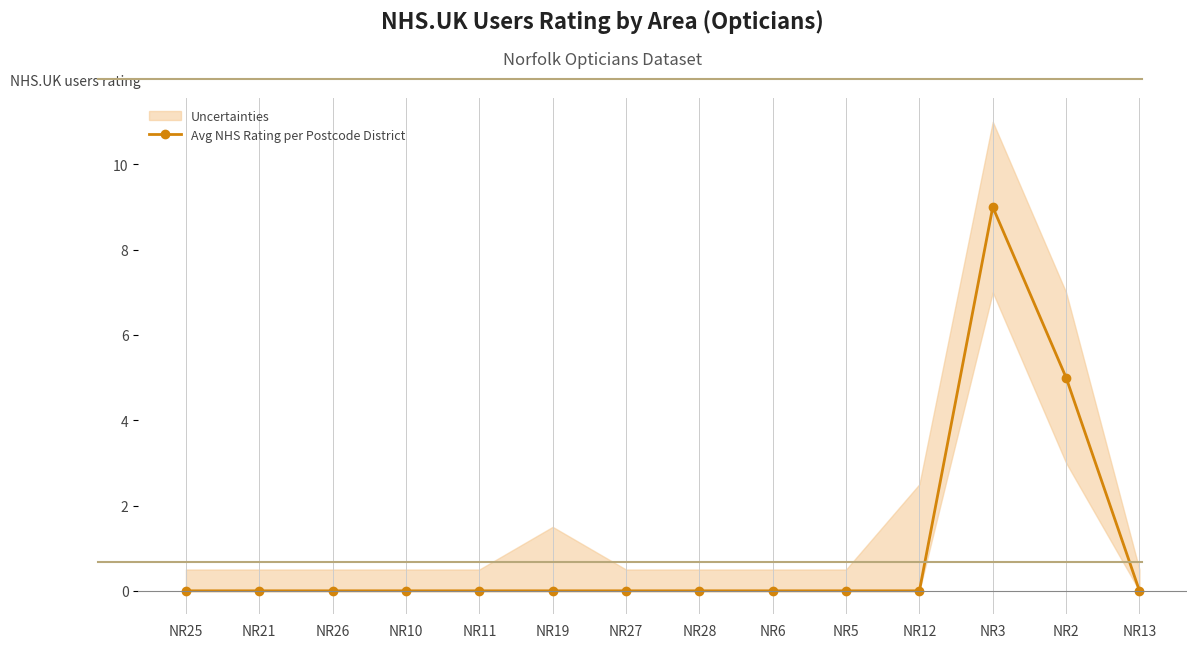

List the labels in order of value, largest first.

NR3, NR2, NR25, NR21, NR26, NR10, NR11, NR19, NR27, NR28, NR6, NR5, NR12, NR13